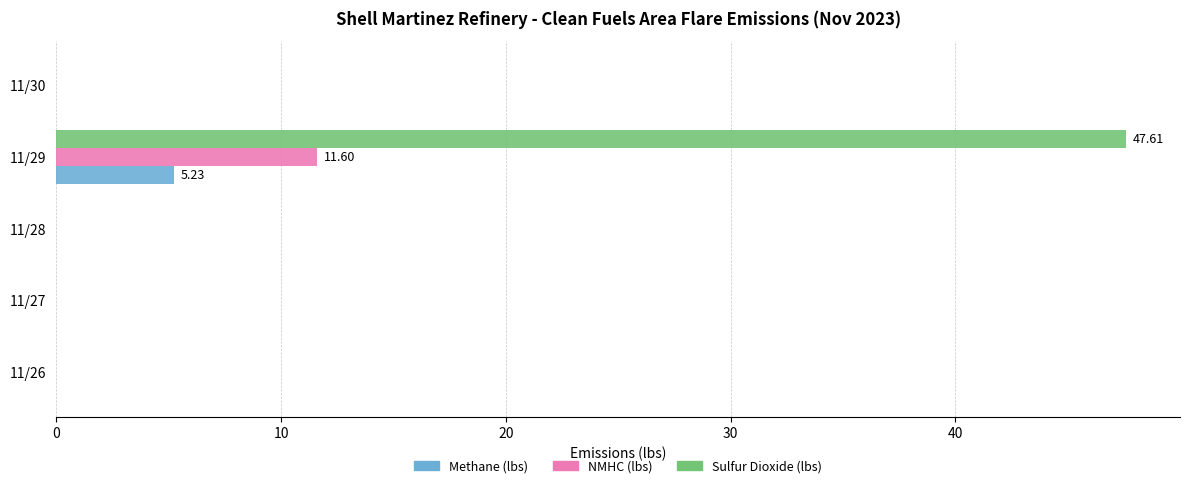

What is the sum of all Sulfur Dioxide (lbs) values?

47.6